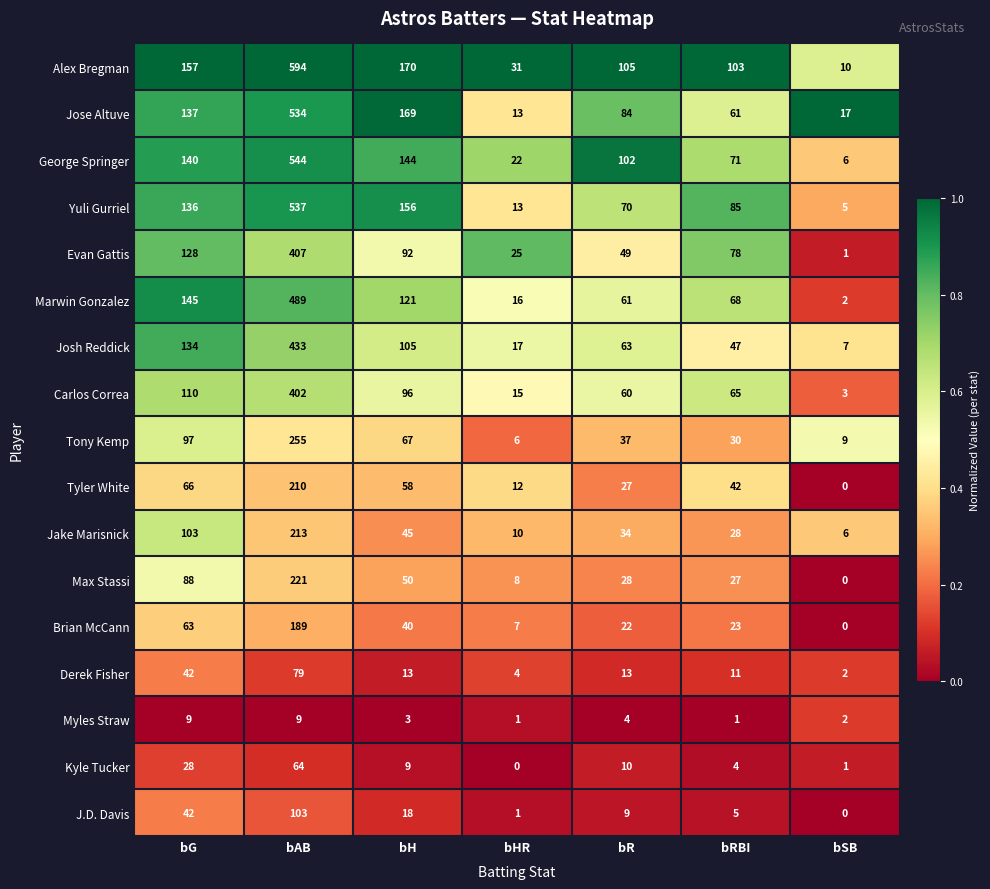

At which label is Tony Kemp closest to 130?

bG